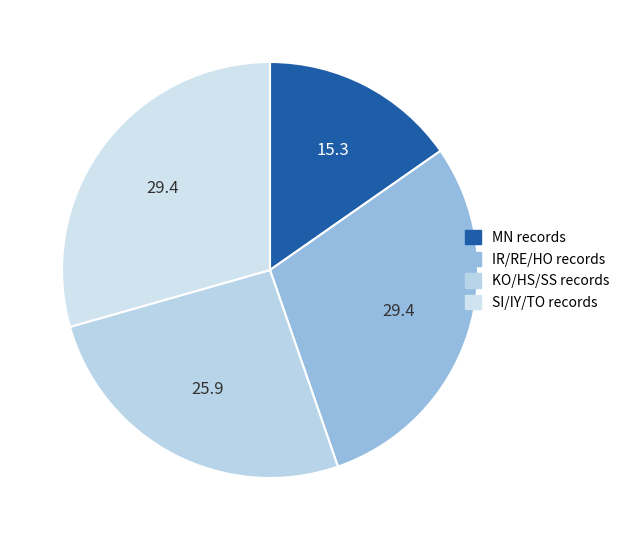

Does any single category account for the majority?

No